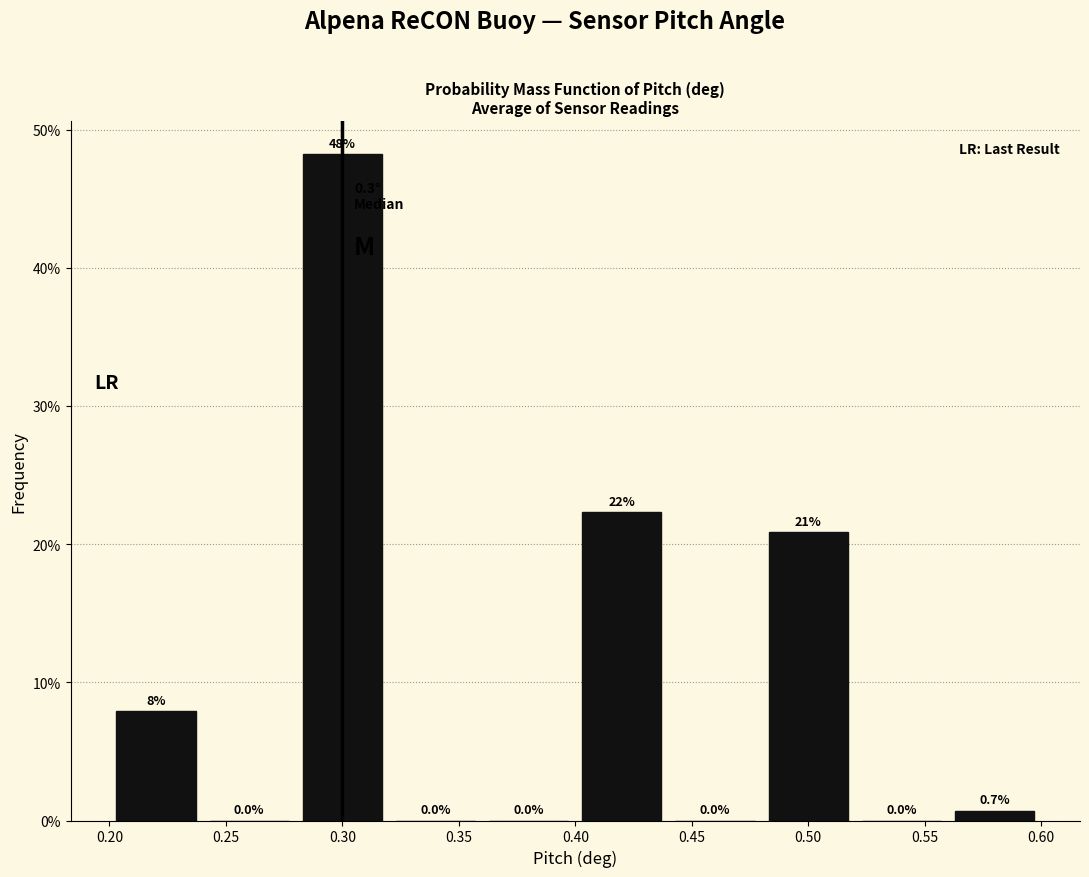

Which range on the x-axis has the tallest bar?

0.28 to 0.32